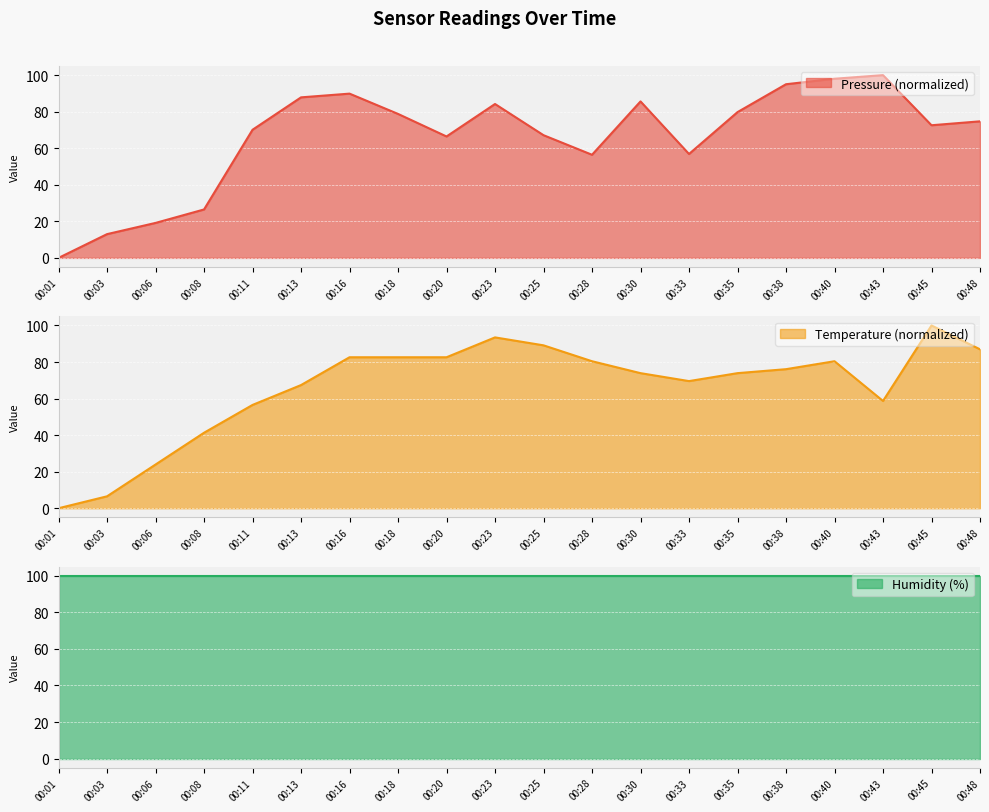

How many intersections are there between temperature and pressure?

7